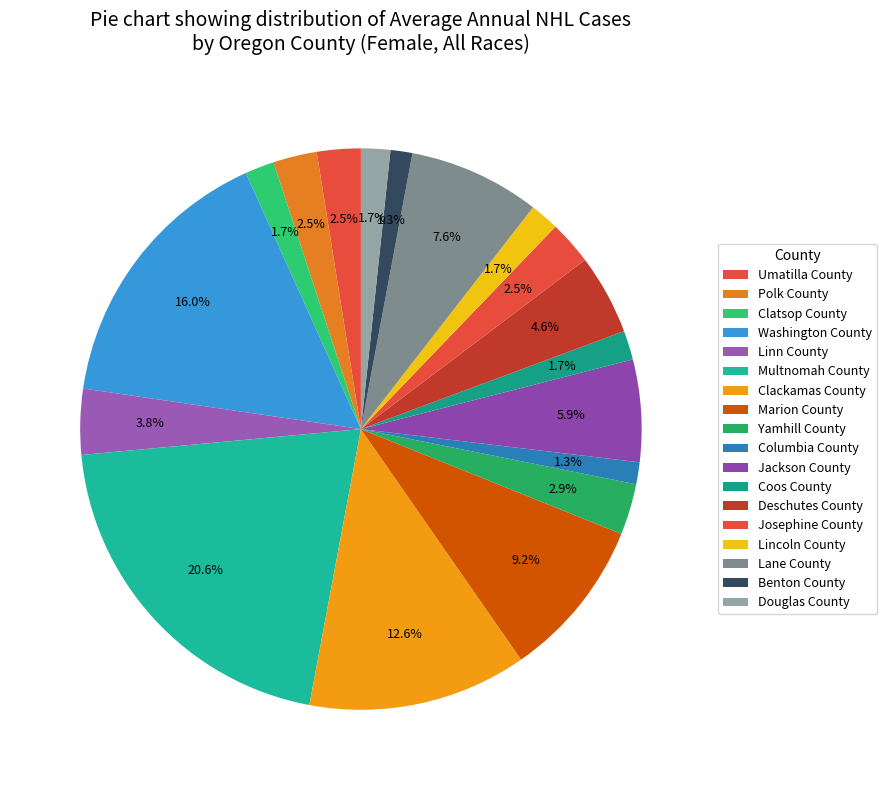

How many segments does this pie chart have?

18